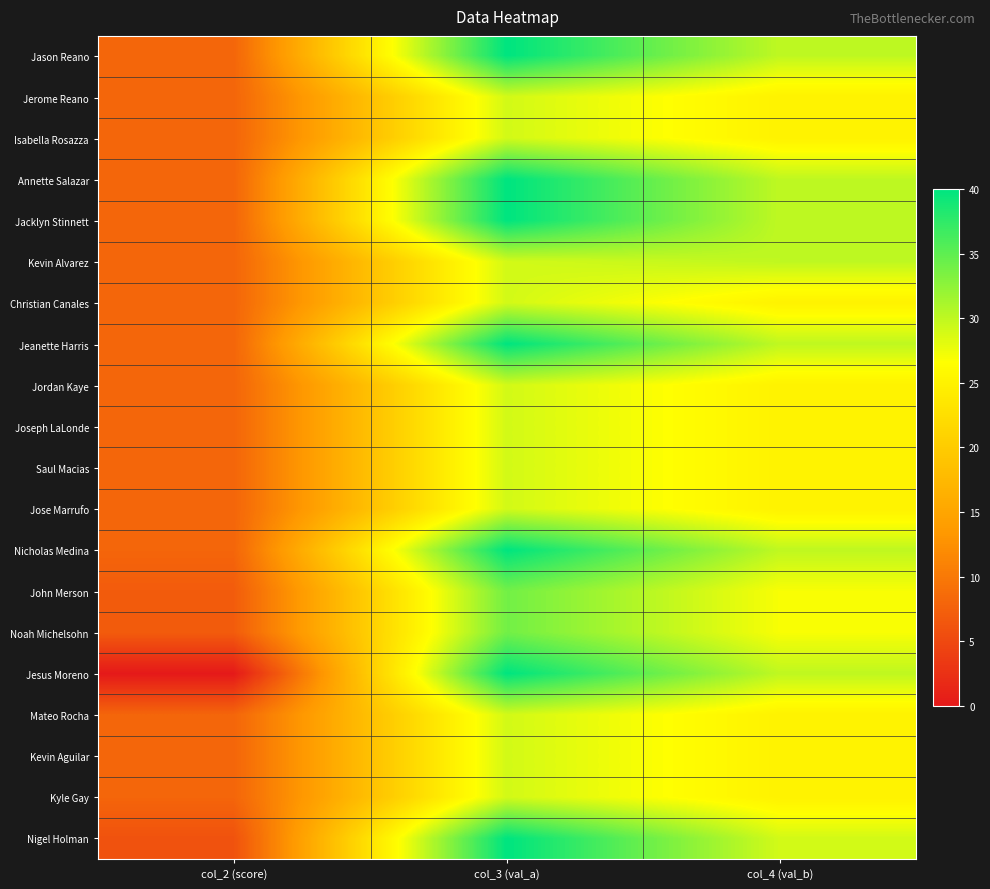

Reading left to right, what are all the values shown in this chart?

Jason Reano: col_2 (score)=8	col_3 (val_a)=40	col_4 (val_b)=30
Jerome Reano: col_2 (score)=8	col_3 (val_a)=29	col_4 (val_b)=25
Isabella Rosazza: col_2 (score)=8	col_3 (val_a)=29	col_4 (val_b)=25
Annette Salazar: col_2 (score)=8	col_3 (val_a)=40	col_4 (val_b)=30
Jacklyn Stinnett: col_2 (score)=8	col_3 (val_a)=40	col_4 (val_b)=30
Kevin Alvarez: col_2 (score)=8	col_3 (val_a)=29	col_4 (val_b)=30
Christian Canales: col_2 (score)=8	col_3 (val_a)=29	col_4 (val_b)=25
Jeanette Harris: col_2 (score)=8	col_3 (val_a)=40	col_4 (val_b)=30
Jordan Kaye: col_2 (score)=8	col_3 (val_a)=29	col_4 (val_b)=25
Joseph LaLonde: col_2 (score)=8	col_3 (val_a)=29	col_4 (val_b)=25
Saul Macias: col_2 (score)=8	col_3 (val_a)=29	col_4 (val_b)=25
Jose Marrufo: col_2 (score)=8	col_3 (val_a)=29	col_4 (val_b)=25
Nicholas Medina: col_2 (score)=8	col_3 (val_a)=40	col_4 (val_b)=30
John Merson: col_2 (score)=7	col_3 (val_a)=34	col_4 (val_b)=27
Noah Michelsohn: col_2 (score)=7	col_3 (val_a)=34	col_4 (val_b)=27
Jesus Moreno: col_2 (score)=0	col_3 (val_a)=40	col_4 (val_b)=30
Mateo Rocha: col_2 (score)=8	col_3 (val_a)=29	col_4 (val_b)=25
Kevin Aguilar: col_2 (score)=8	col_3 (val_a)=29	col_4 (val_b)=25
Kyle Gay: col_2 (score)=8	col_3 (val_a)=29	col_4 (val_b)=25
Nigel Holman: col_2 (score)=6	col_3 (val_a)=40	col_4 (val_b)=29